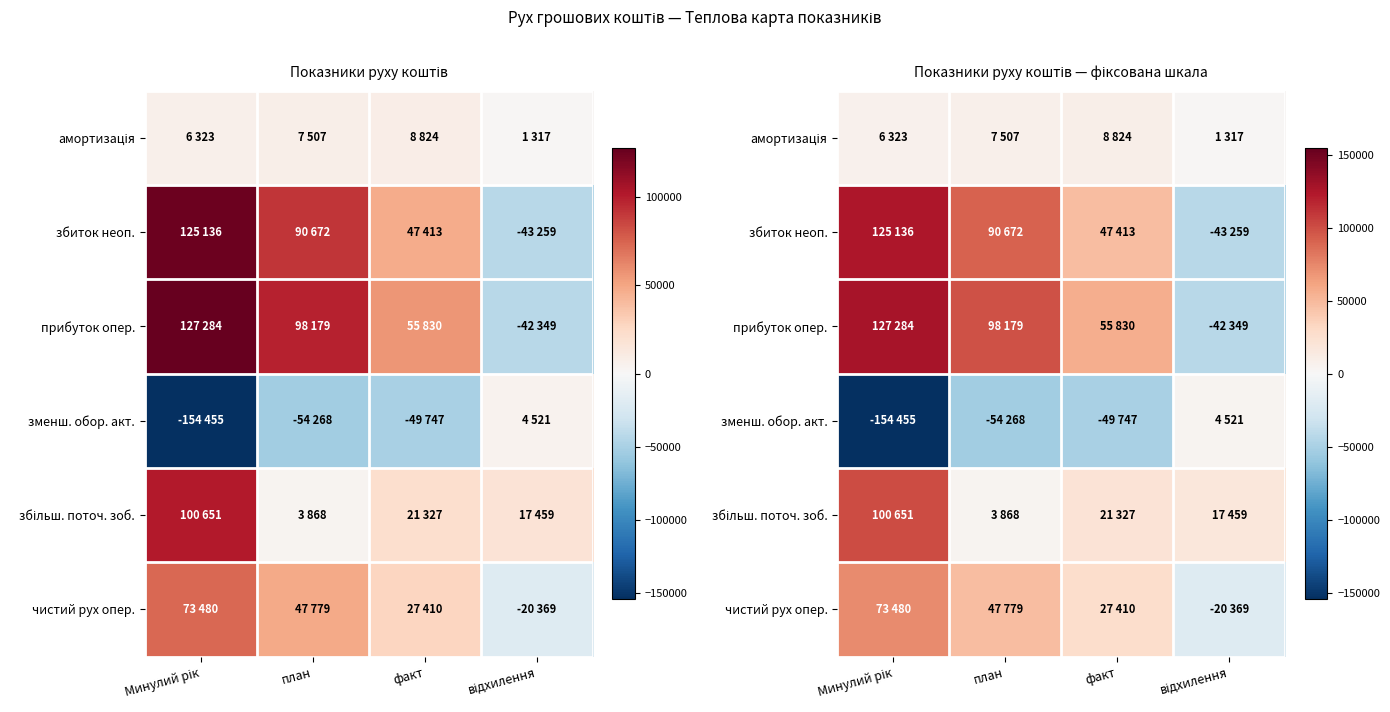

Which has a higher value, факт or план?

факт